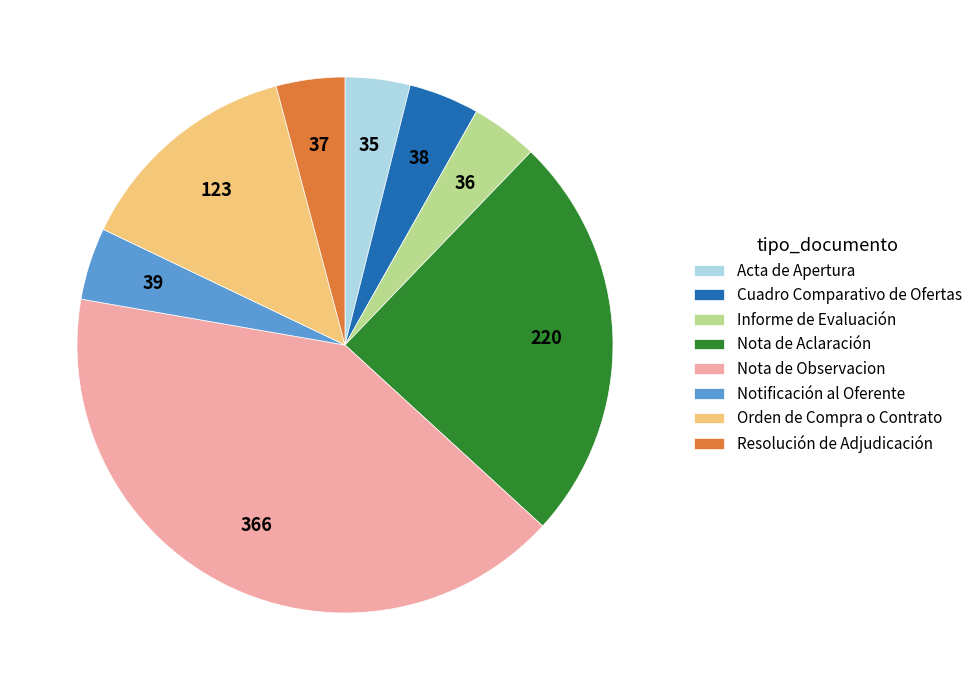

Between Nota de Observacion and Resolución de Adjudicación, which is larger?

Nota de Observacion